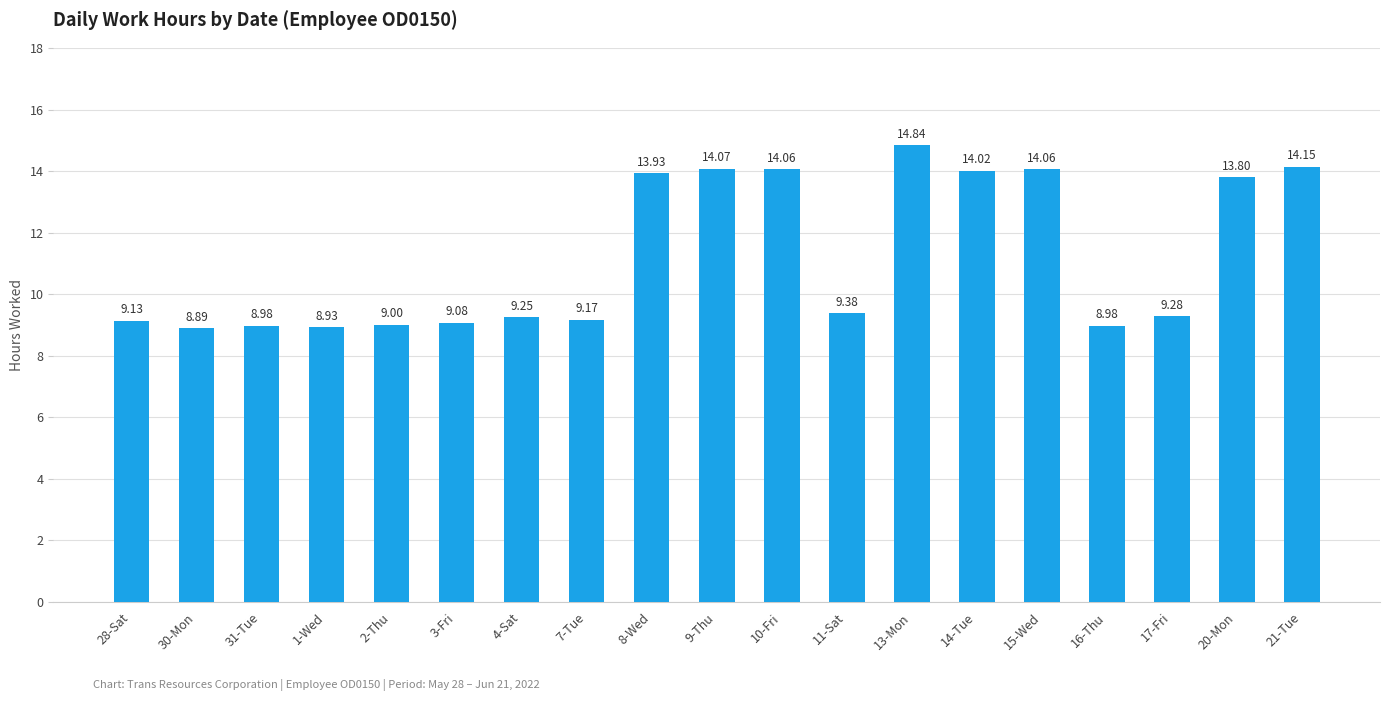

What is the difference between the maximum and second lowest values?

5.9